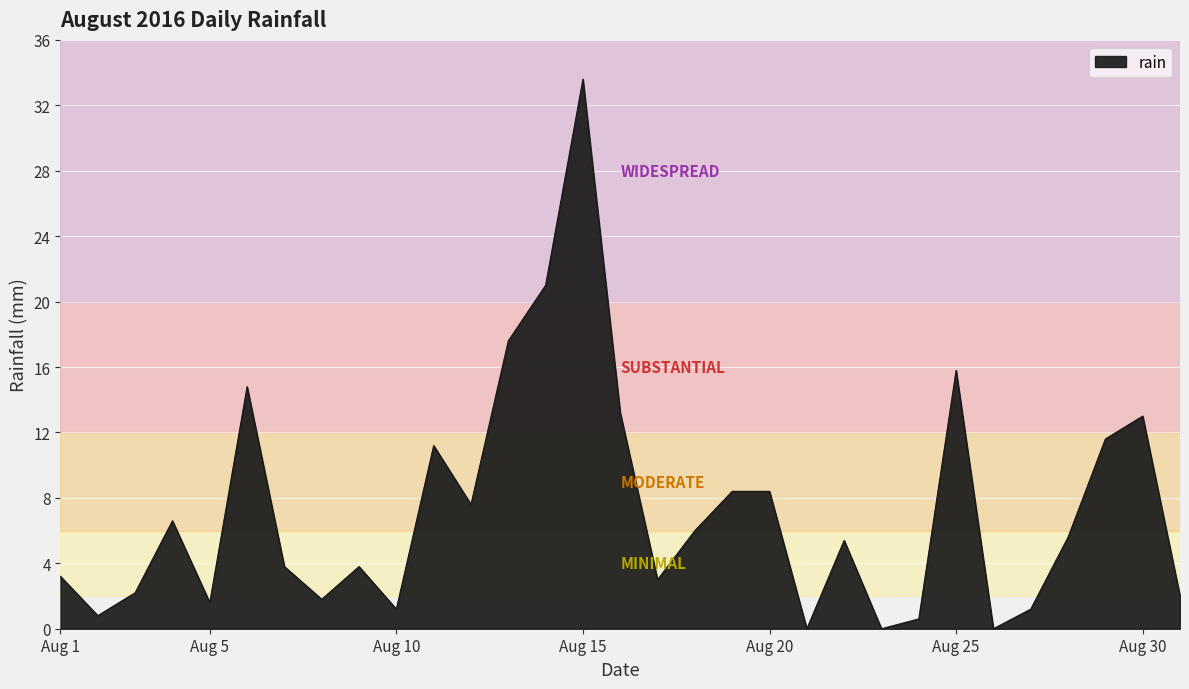

What is the difference between the maximum and second lowest values?

33.6